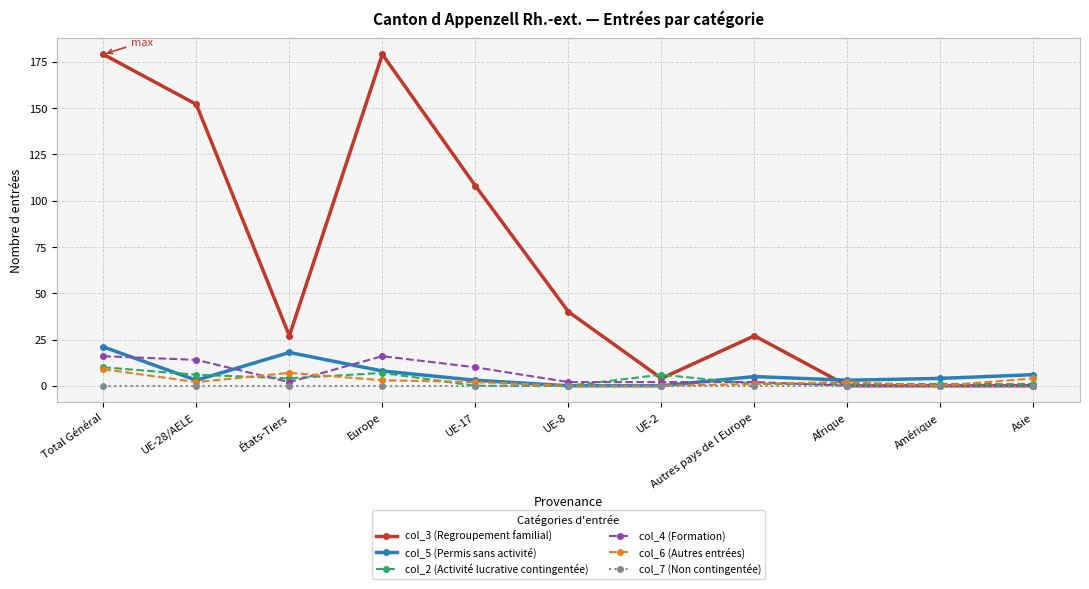

Reading right to left, list all the values displayed in this chart.

col_3 (Regroupement familial): 0	0	0	27	4	40	108	179	27	152	179
col_5 (Permis sans activité): 6	4	3	5	0	0	3	8	18	3	21
col_2 (Activité lucrative contingentée): 1	1	1	1	6	0	0	7	4	6	10
col_4 (Formation): 0	0	0	2	2	2	10	16	2	14	16
col_6 (Autres entrées): 4	0	2	1	0	0	2	3	7	2	9
col_7 (Non contingentée): 0	0	0	0	0	0	0	0	0	0	0